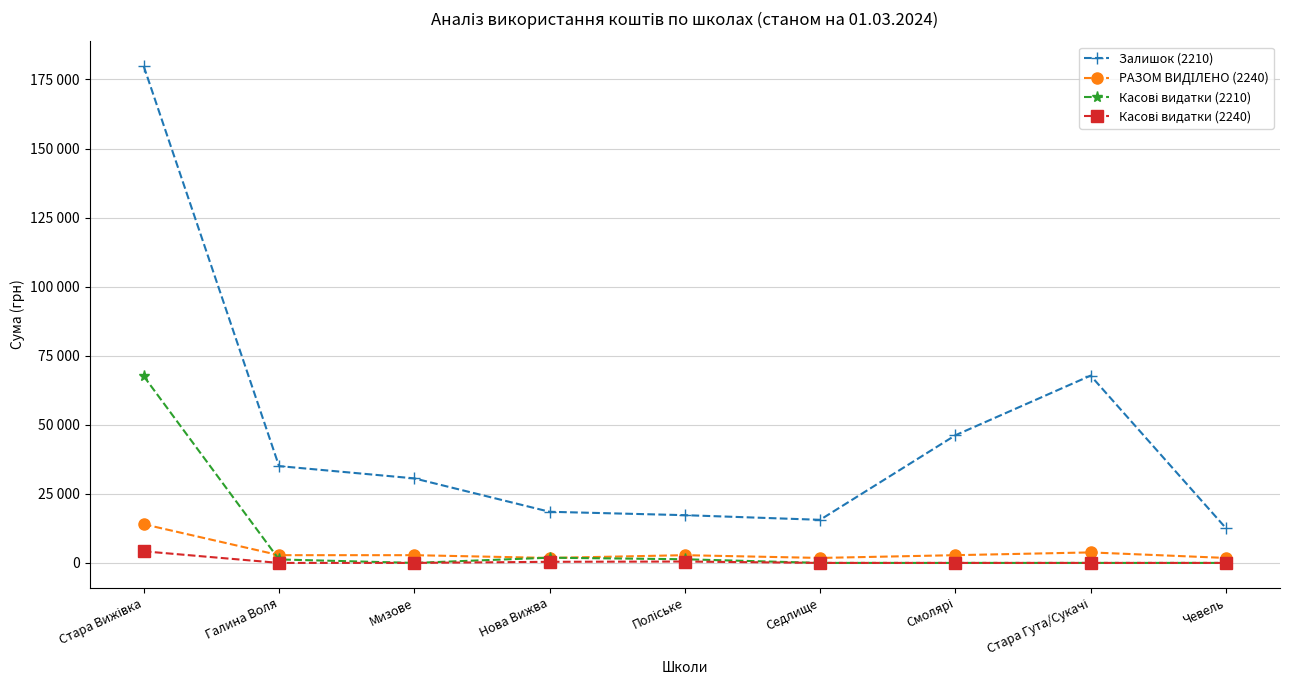

Does the chart have visible grid lines?

Yes